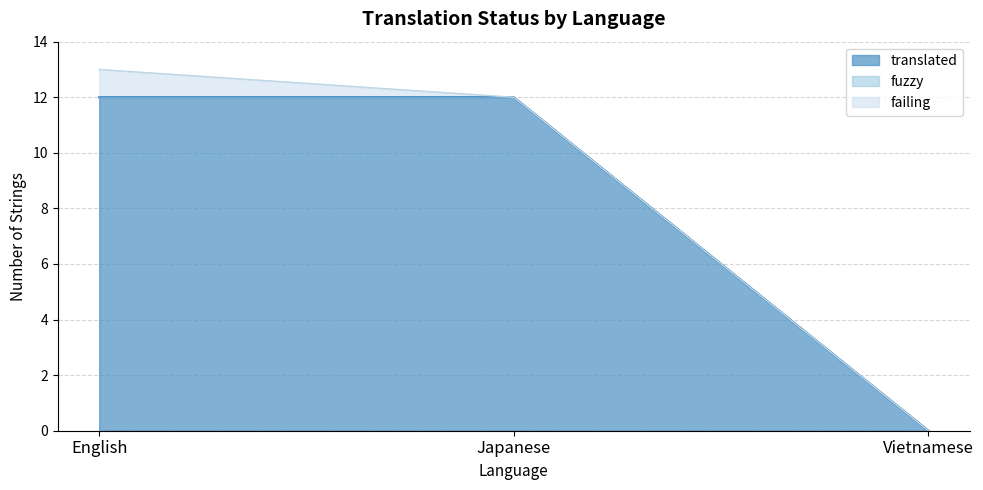

How many data points in failing are above 0?

1